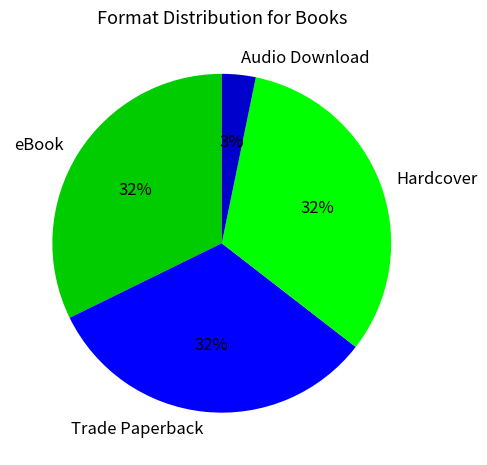

What percentage is the Hardcover slice, to the nearest percent?

32%